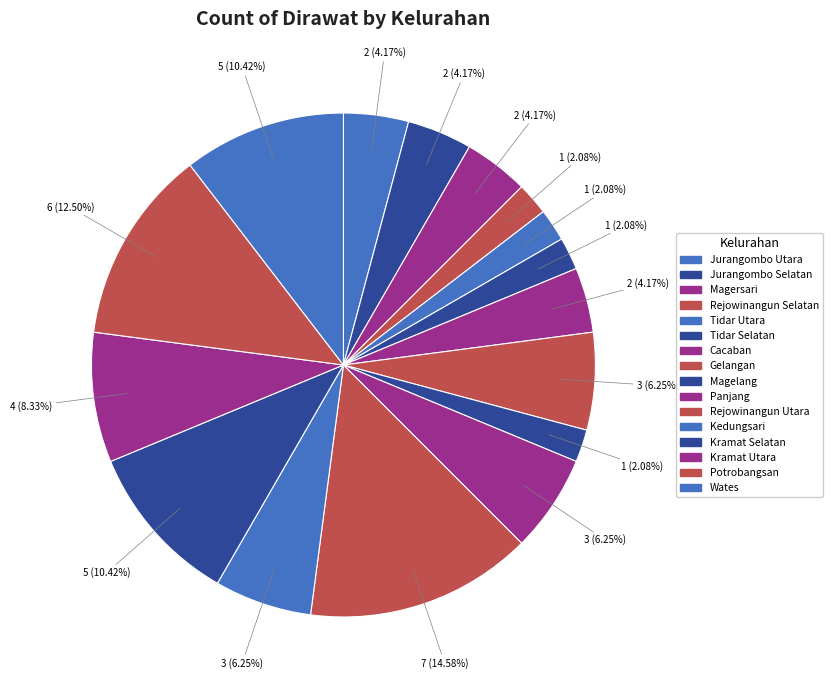

How many segments does this pie chart have?

16